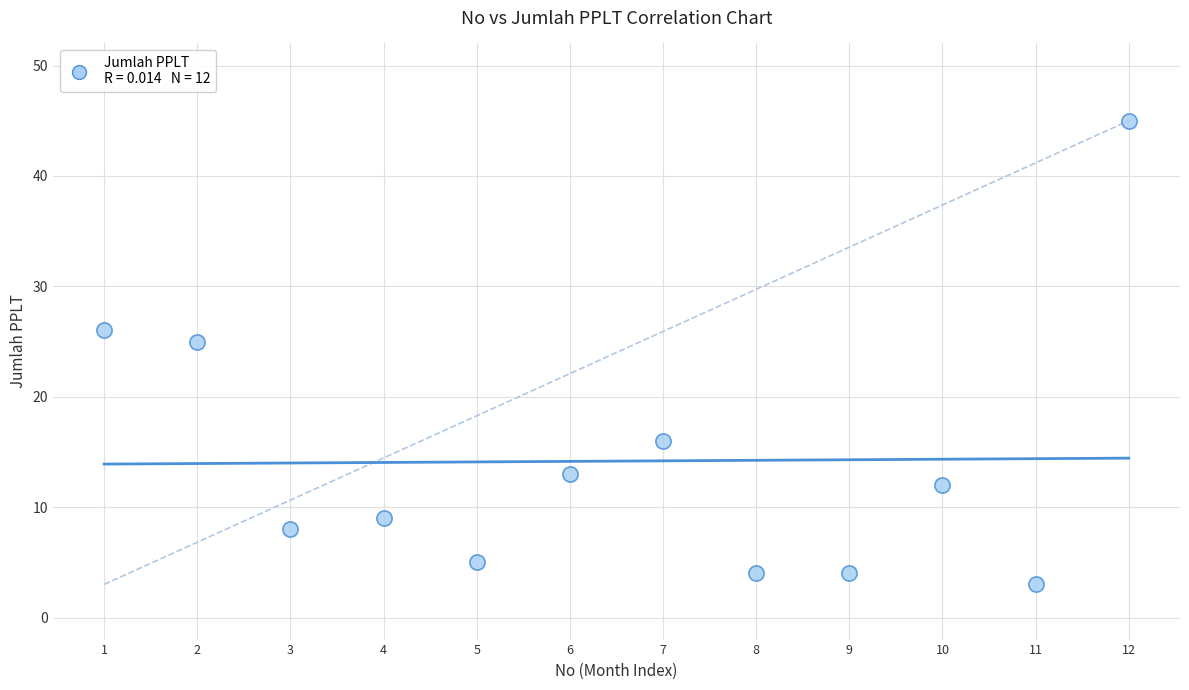

What is the range of Y values (max minus min)?

42